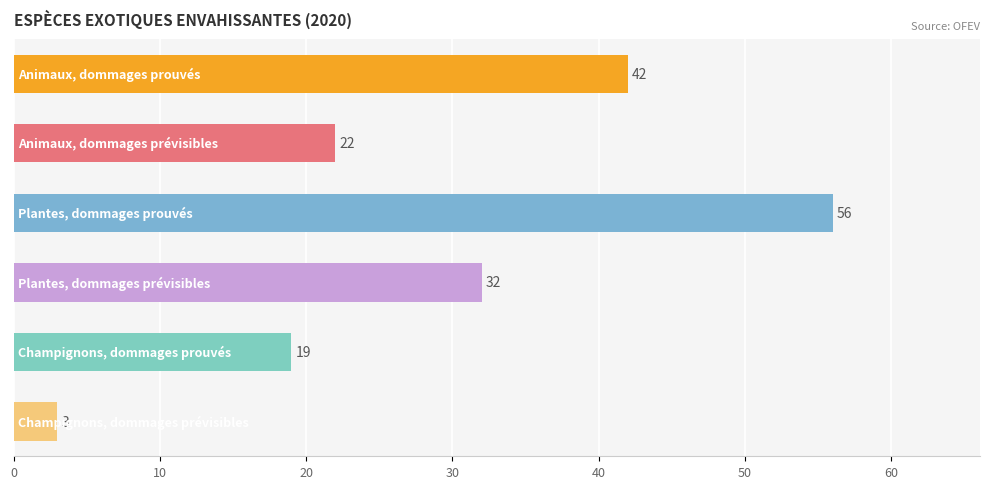

What is the smallest value displayed?

3